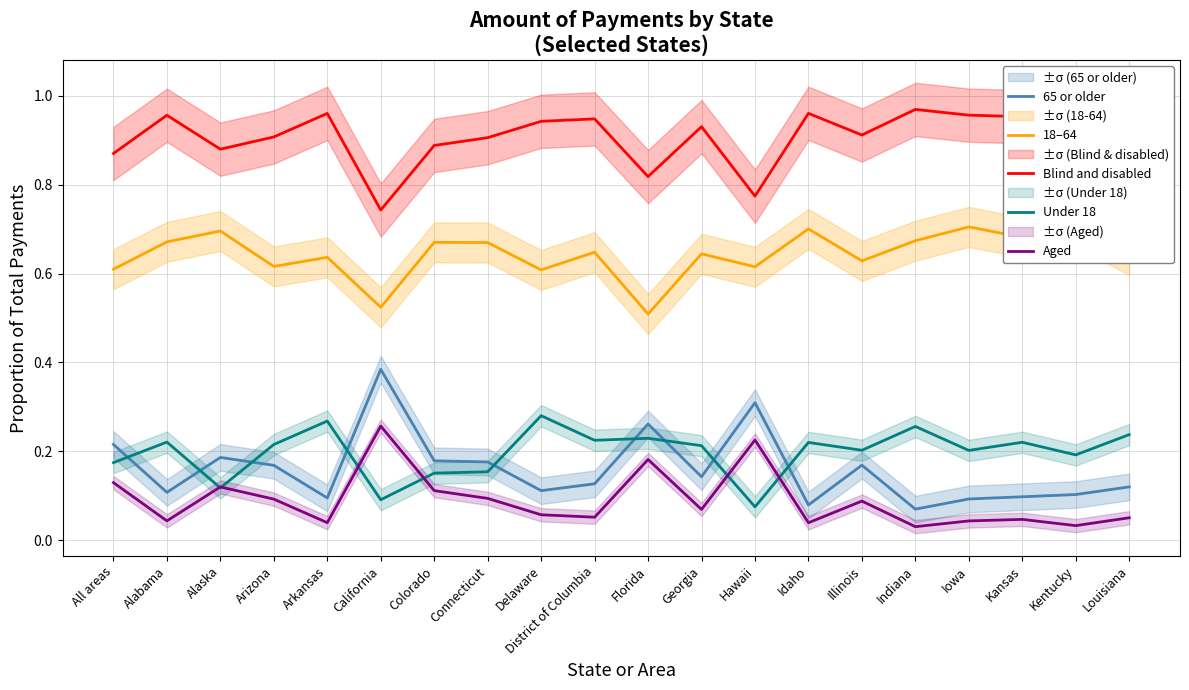

What is the sum of all 18–64 values?

12.9